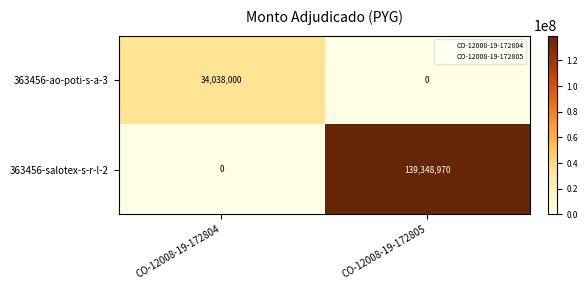

Reading left to right, extract all data points from this chart.

363456-ao-poti-s-a-3: 34038000	0
363456-salotex-s-r-l-2: 0	139348970